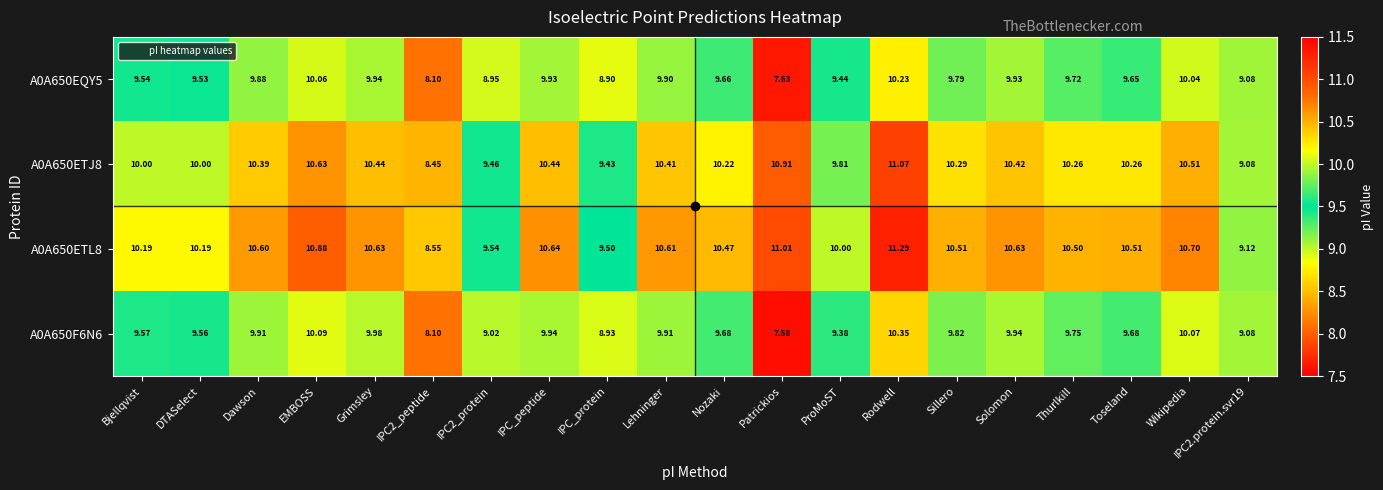

List the series in order of their peak value, highest first.

A0A650ETL8, A0A650ETJ8, A0A650F6N6, A0A650EQY5